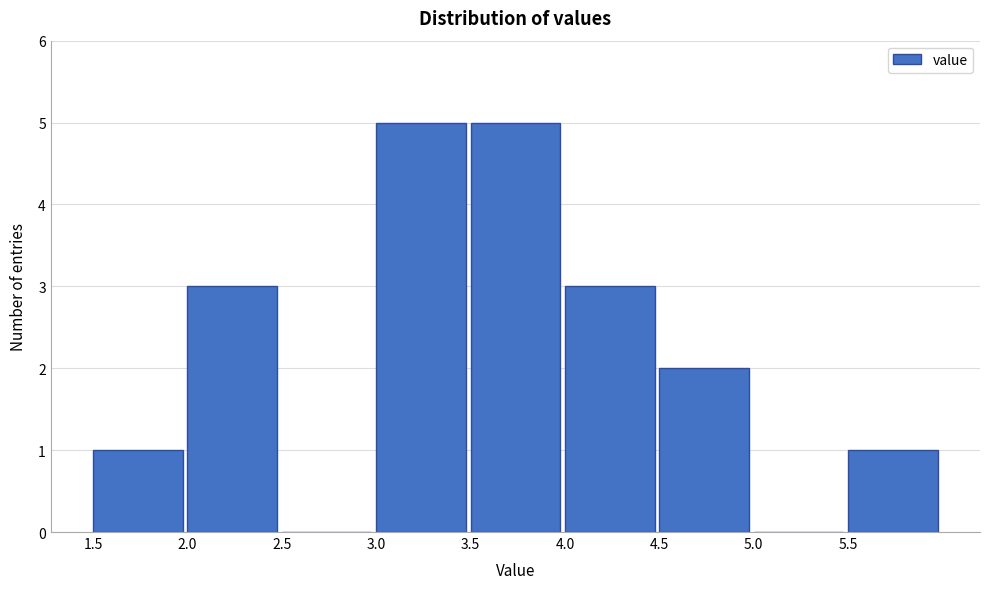

Reading left to right, transcribe this chart: for each bar, give the range it covers on the x-axis and its height. The values are not printed on the chart, so give them approximately, as read against the axis.

1.5 to 2.0: 1
2.0 to 2.5: 3
2.5 to 3.0: 0
3.0 to 3.5: 5
3.5 to 4.0: 5
4.0 to 4.5: 3
4.5 to 5.0: 2
5.0 to 5.5: 0
5.5 to 6.0: 1